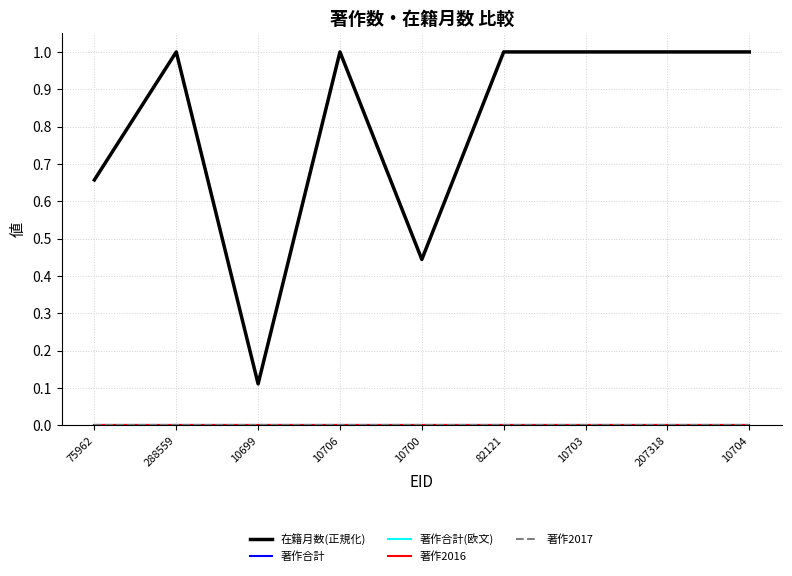

Between 207318 and 10700, which is larger?

207318